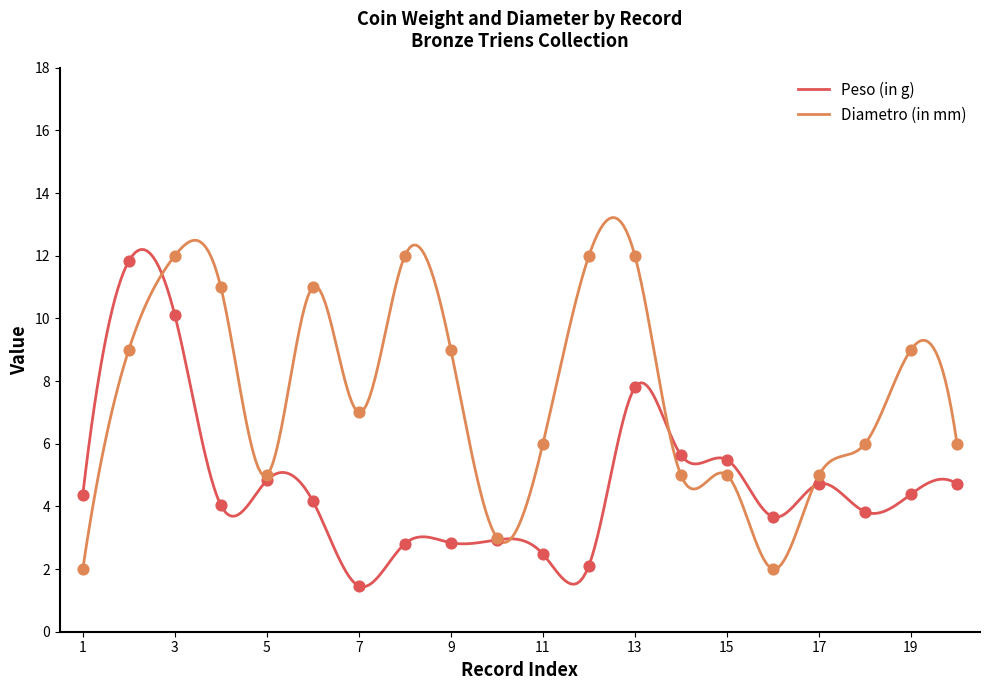

Which series reaches the minimum Y coordinate?

Peso (in g)